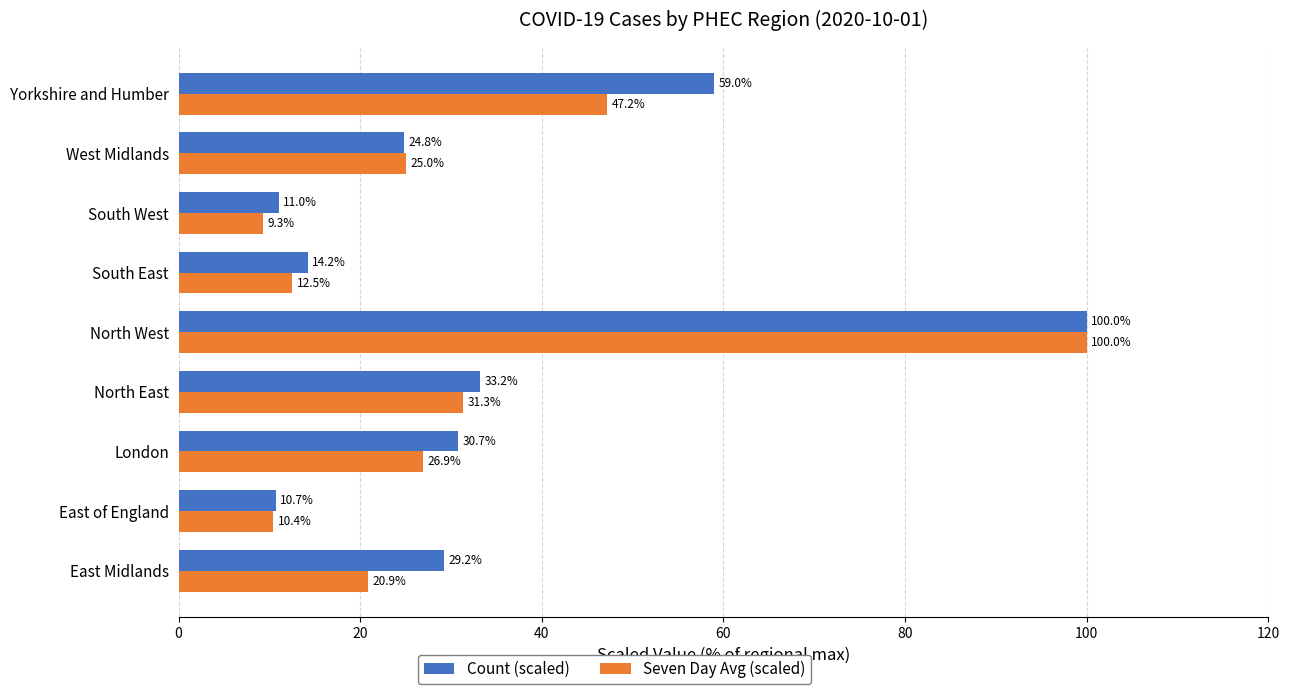

Which series has the largest range (max minus min)?

Seven Day Avg (scaled)